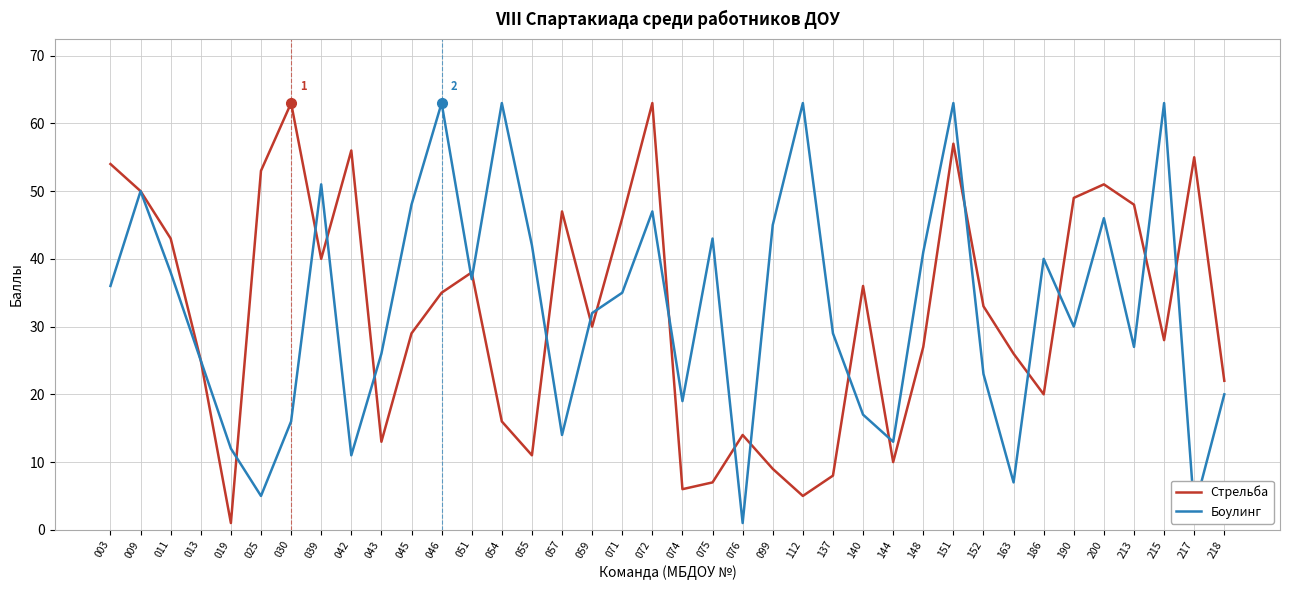

True or false: Боулинг has more than 0 points higher than both neighbors.

True